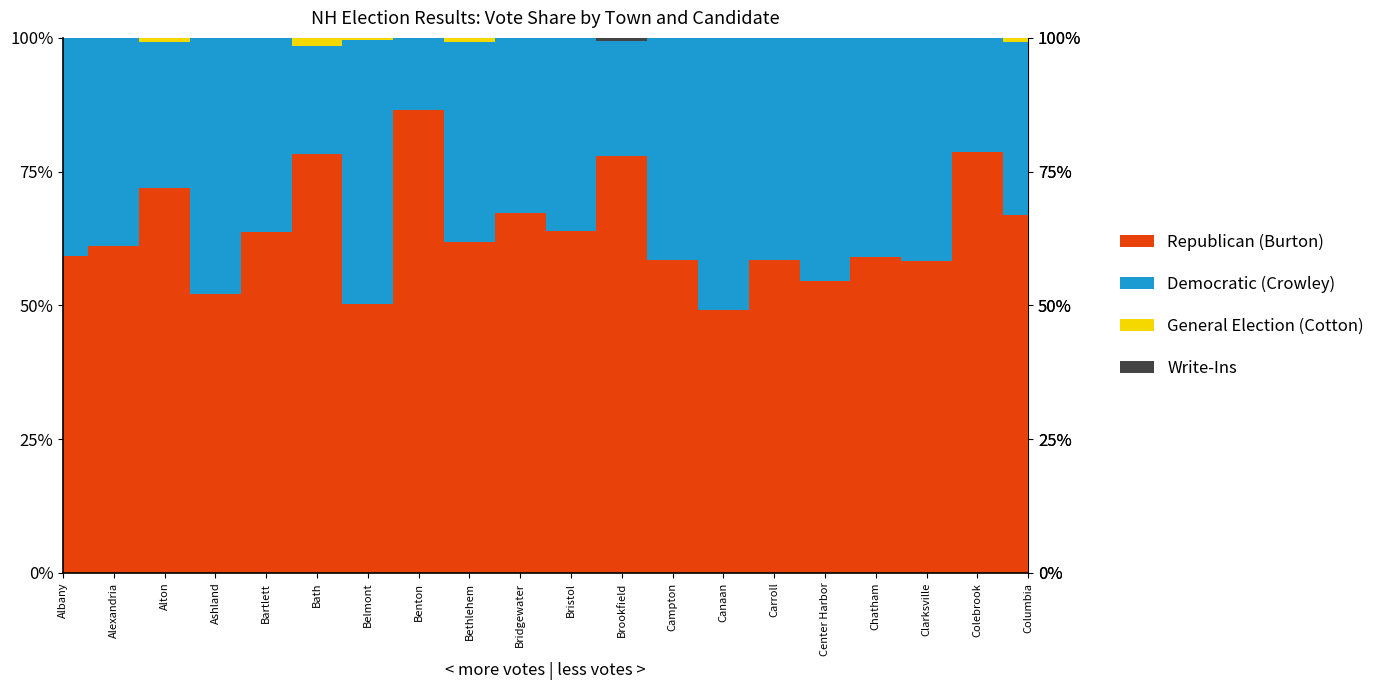

The value of General Election (Cotton) at Center Harbor is 5. True or false?

False